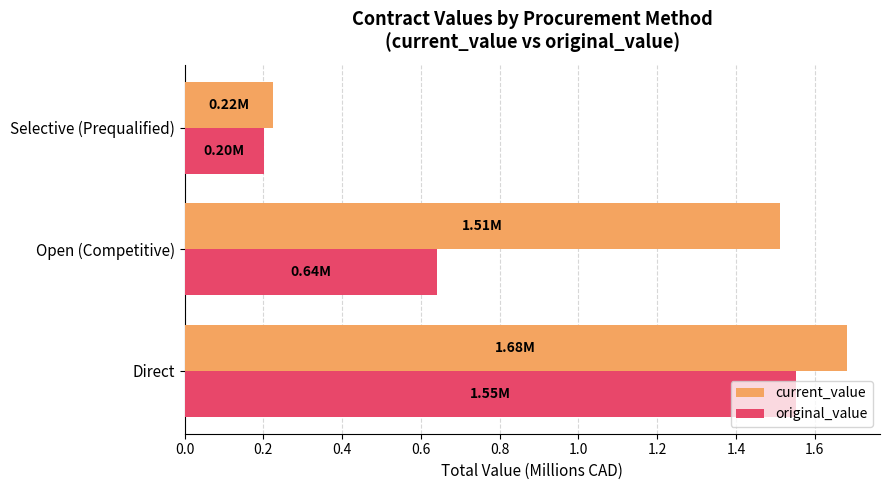

Which category has the lowest value in the current_value series?

Selective (Prequalified)